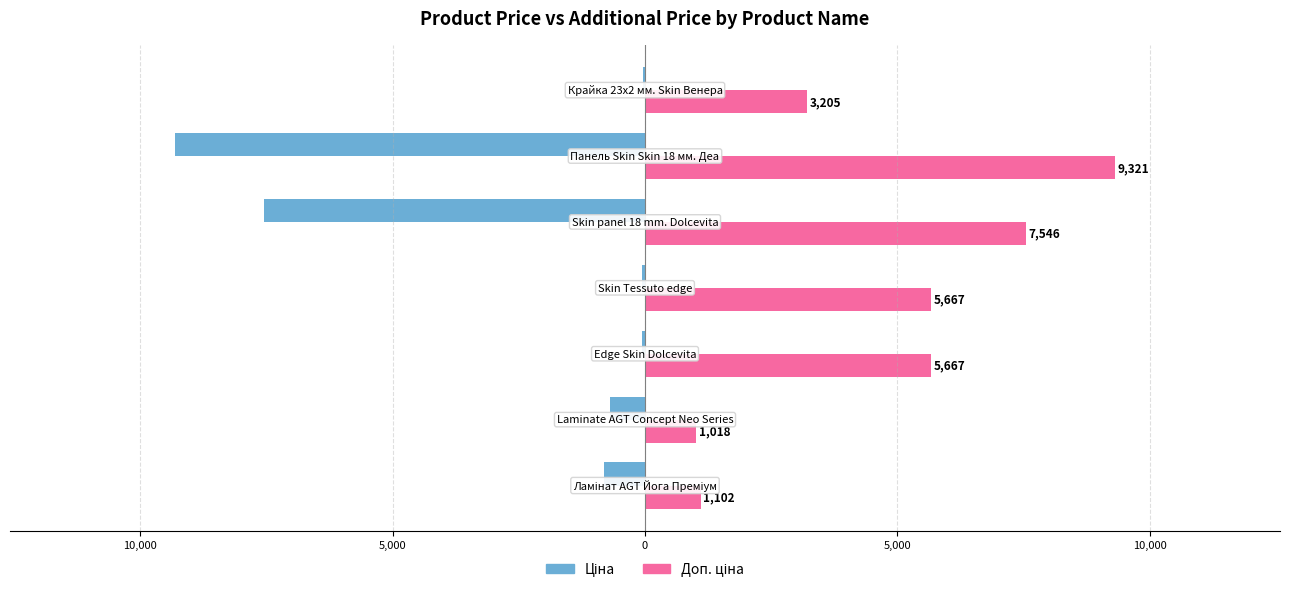

Reading left to right, what are all the values shown in this chart?

Ціна: -813.0	-689.1	-56.7	-56.7	-7545.9	-9321.4	-32.0
Доп. ціна: 1101.8	1017.8	5667.0	5667.0	7545.9	9321.4	3205.0